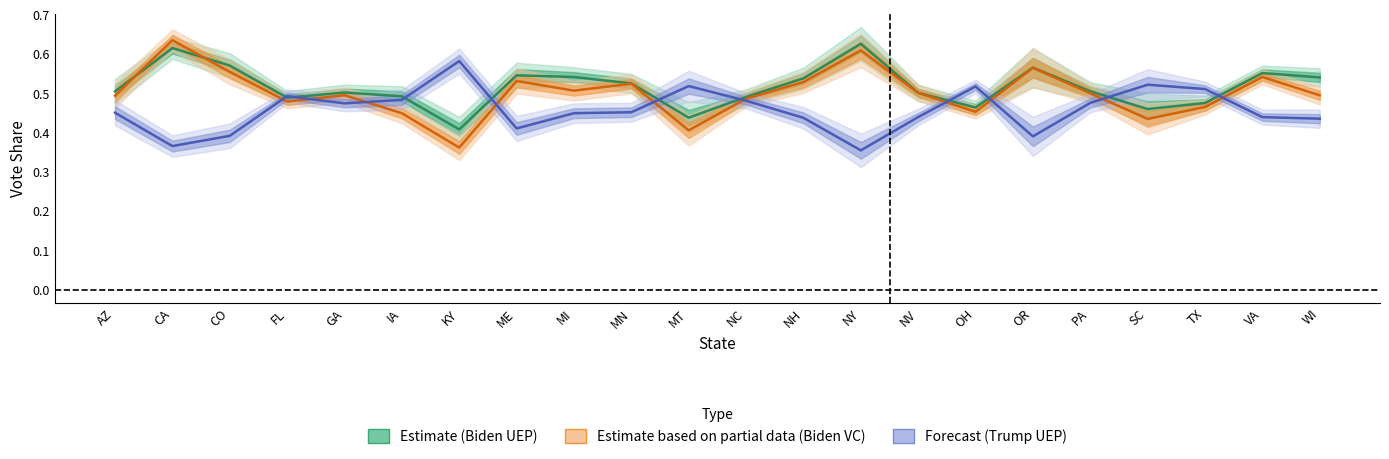

At NV, list the series in order from smallest to largest.

Trump UEP, Biden VC, Biden UEP